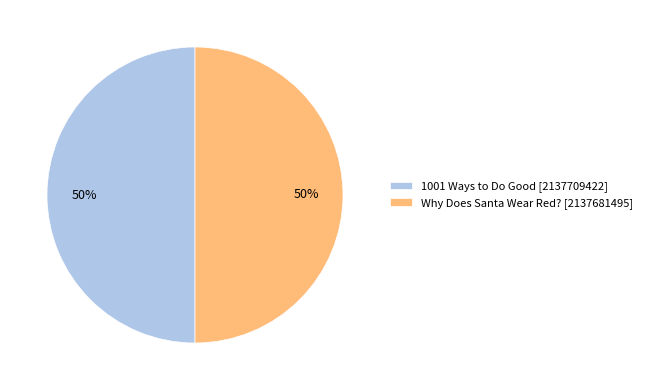

To the nearest percent, what portion does Why Does Santa Wear Red? represent?

50%